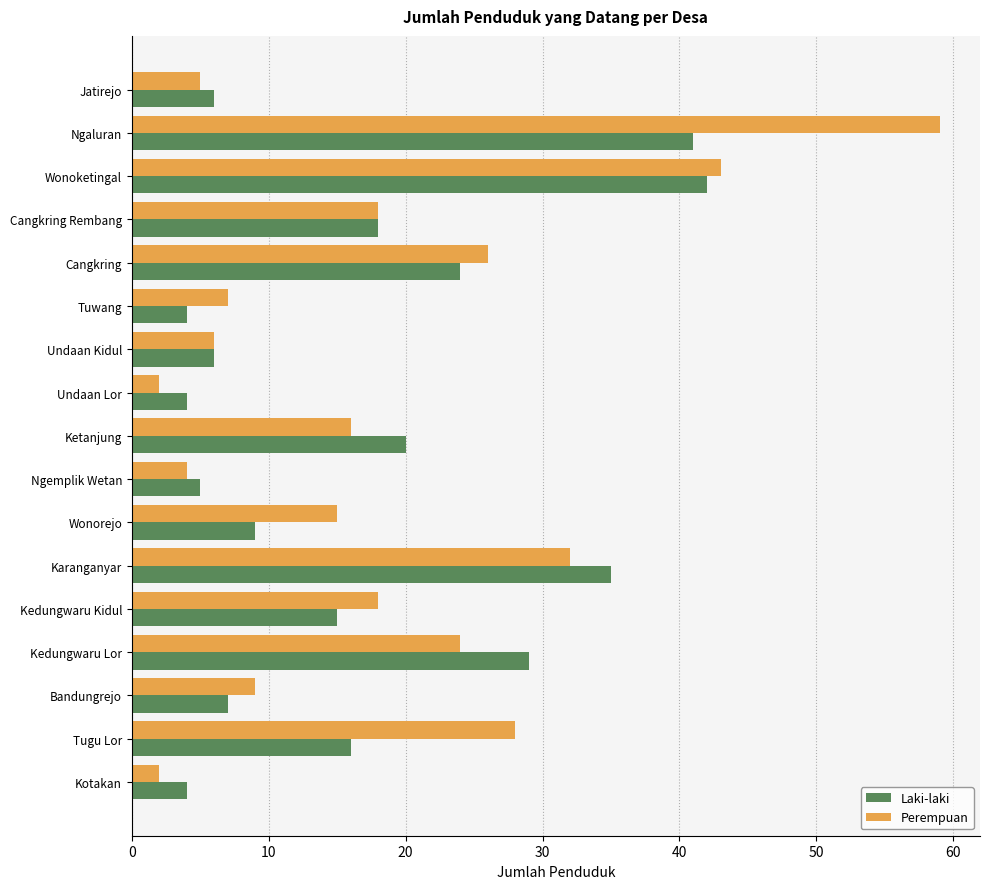

Which series has the largest total across all categories?

Perempuan